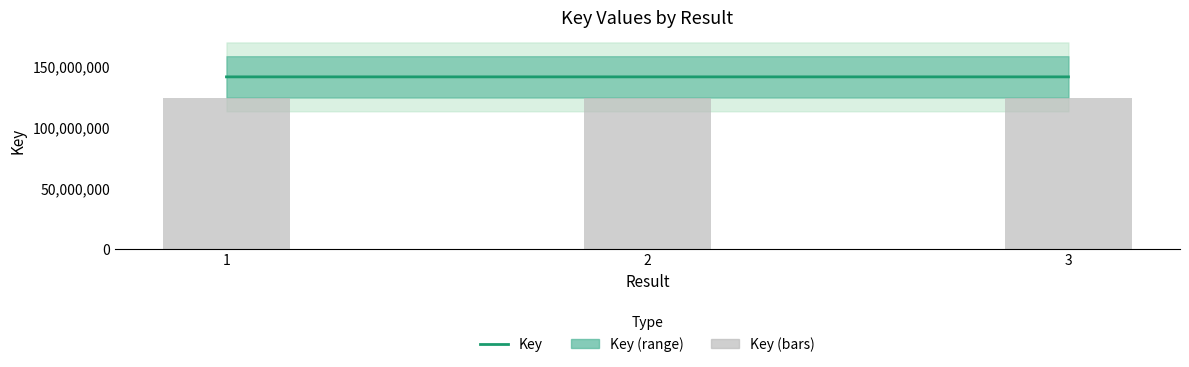

Is the value of Key at 1 greater than the value of Key (bars) at 2?

Yes